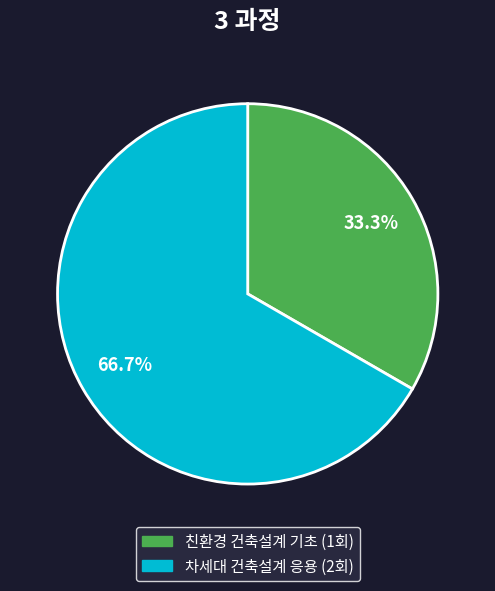

To the nearest percent, what portion does 차세대 건축설계 응용 represent?

67%